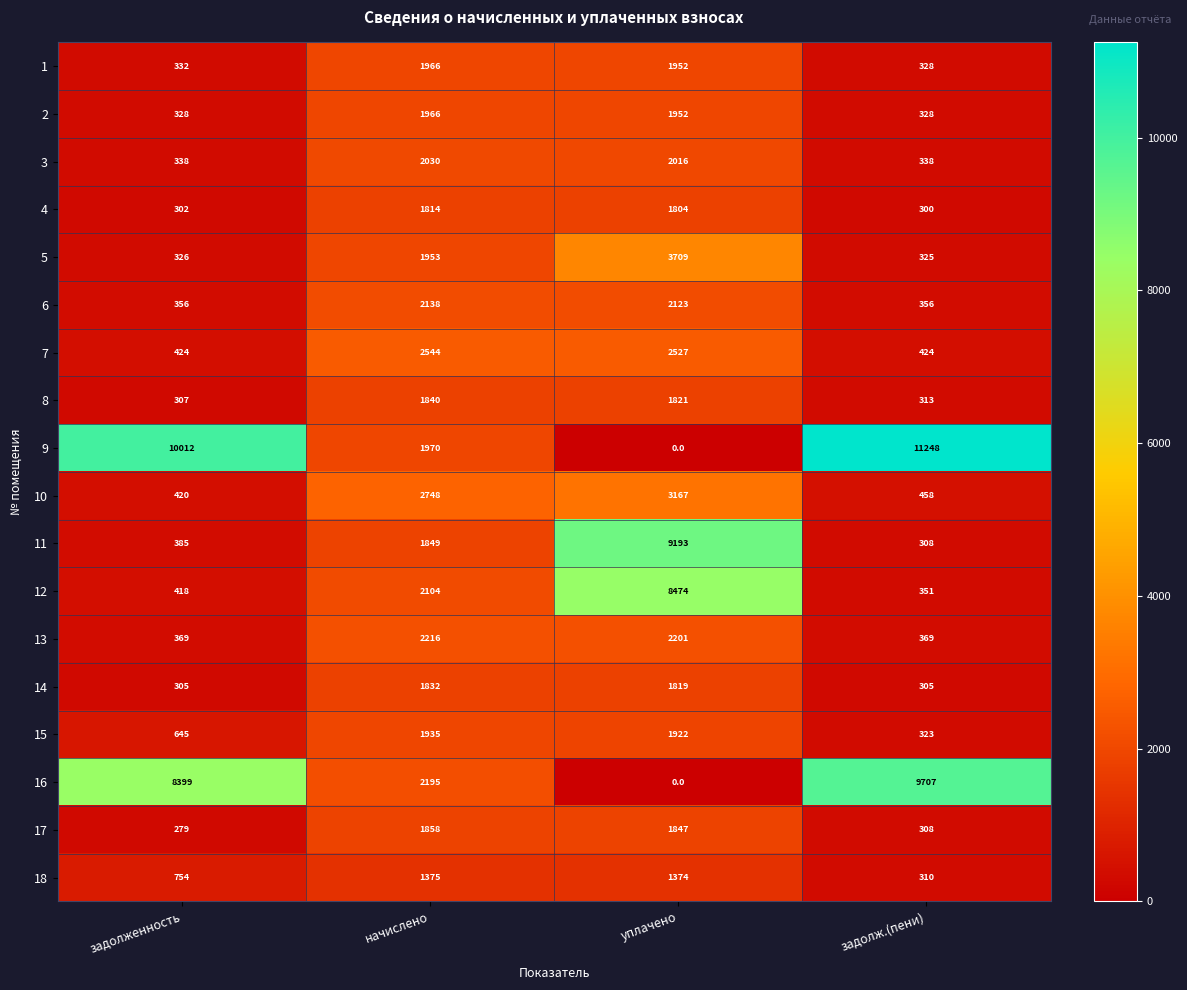

What is the difference between the highest and lowest values at уплачено?

9193